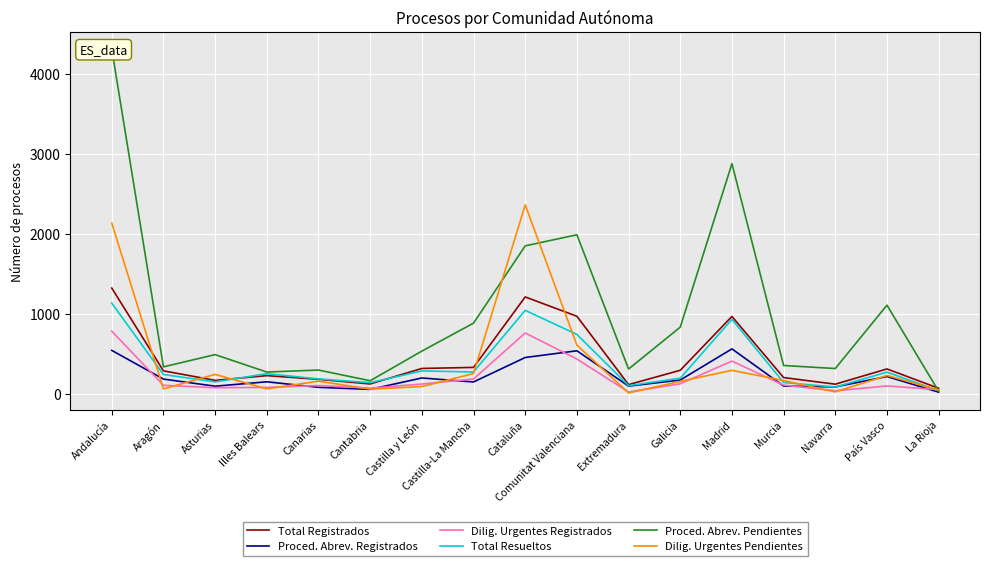

Where is the first local maximum for Total Resueltos?

Illes Balears